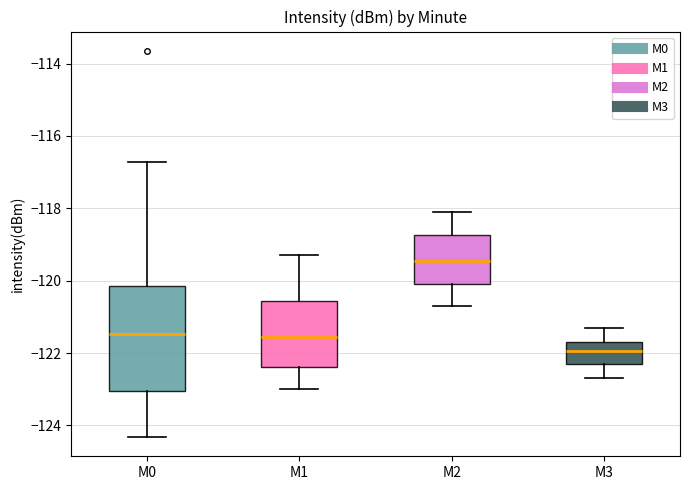

Which box has the highest median line?

M2